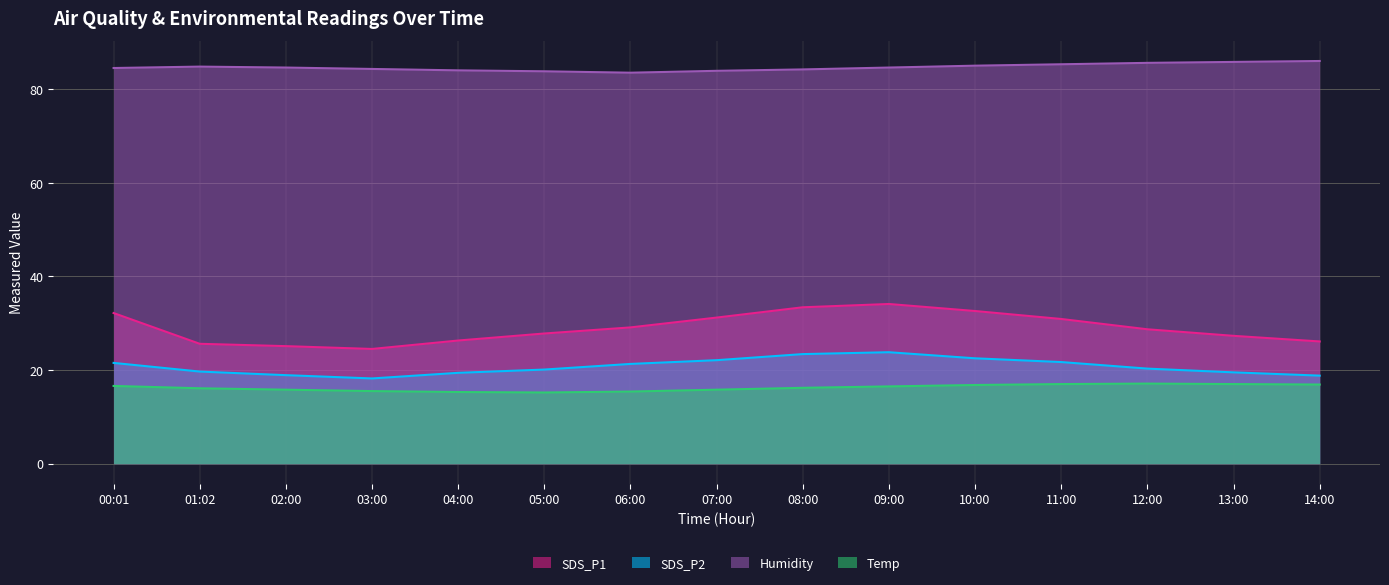

What is the label of the 4th point from the left?

03:00